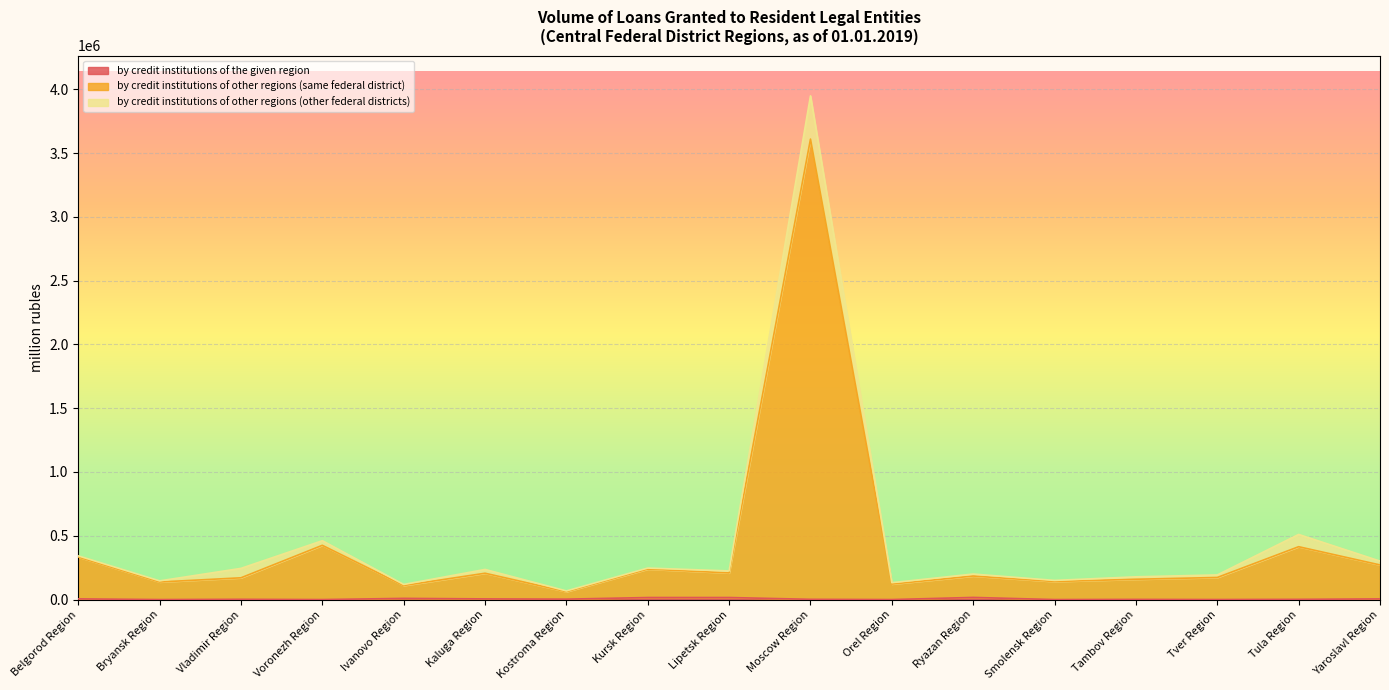

At which category is the sum across all series the highest?

Moscow Region